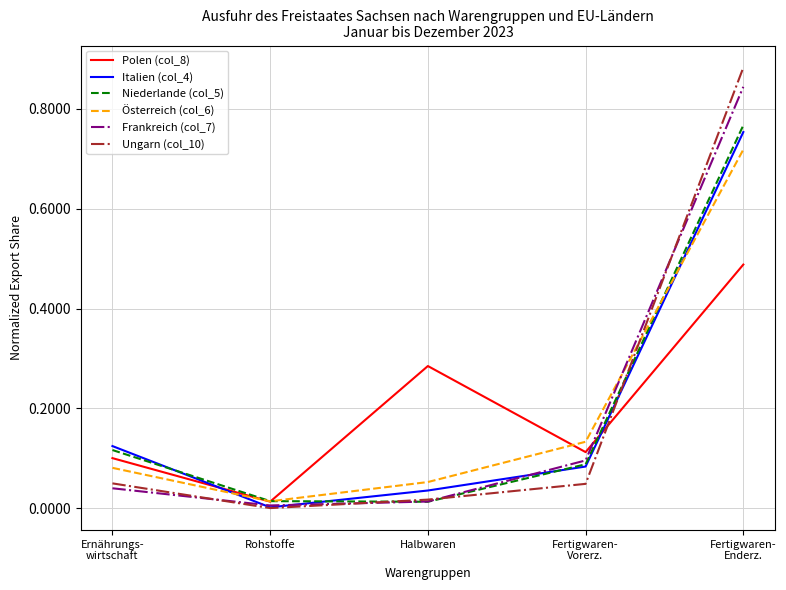

The Österreich (col_6) series shows 0.0 at Rohstoffe. True or false?

True